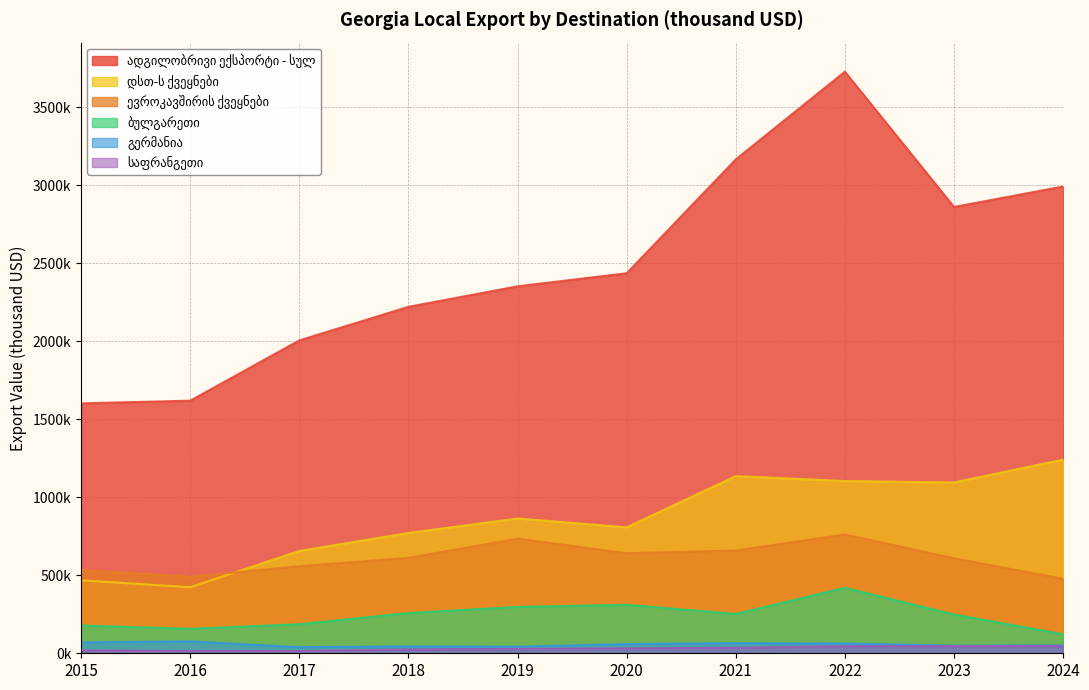

Reading right to left, extract all data points from this chart.

ადგილობრივი ექსპორტი - სულ: 2024=2993026.8	2023=2861847.8	2022=3729295.1	2021=3167087.5	2020=2436723.2	2019=2353012.4	2018=2221564.9	2017=2006358.8	2016=1619726.9	2015=1602479.2
ევროკავშირის ქვეყნები: 2024=477107.4	2023=609372.1	2022=761596.2	2021=658889.8	2020=641524.2	2019=734927.8	2018=611862.3	2017=558151.9	2016=491896.0	2015=533960.1
დსთ-ს ქვეყნები: 2024=1241816.0	2023=1095248.3	2022=1104413.6	2021=1136057.3	2020=807676.9	2019=864446.0	2018=771635.3	2017=656094.0	2016=423389.6	2015=467995.4
ბულგარეთი: 2024=122190.6	2023=248581.9	2022=419883.3	2021=252220.8	2020=310794.7	2019=297223.5	2018=258024.1	2017=186118.6	2016=156861.6	2015=177699.3
გერმანია: 2024=50452.2	2023=48837.0	2022=62383.9	2021=64697.2	2020=58792.0	2019=42269.6	2018=44103.7	2017=39029.0	2016=76080.1	2015=70134.8
საფრანგეთი: 2024=45724.0	2023=45724.0	2022=45483.6	2021=35265.3	2020=31623.7	2019=27977.3	2018=25130.8	2017=13868.2	2016=15183.7	2015=17466.9